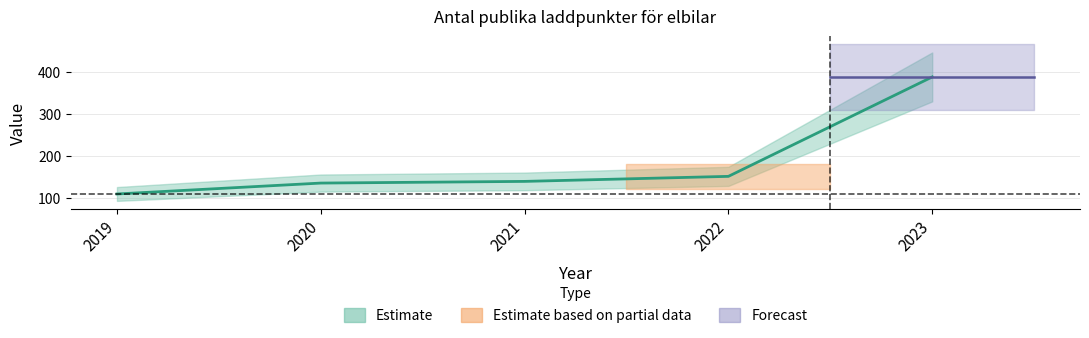

The value at 2019 is 110. True or false?

True